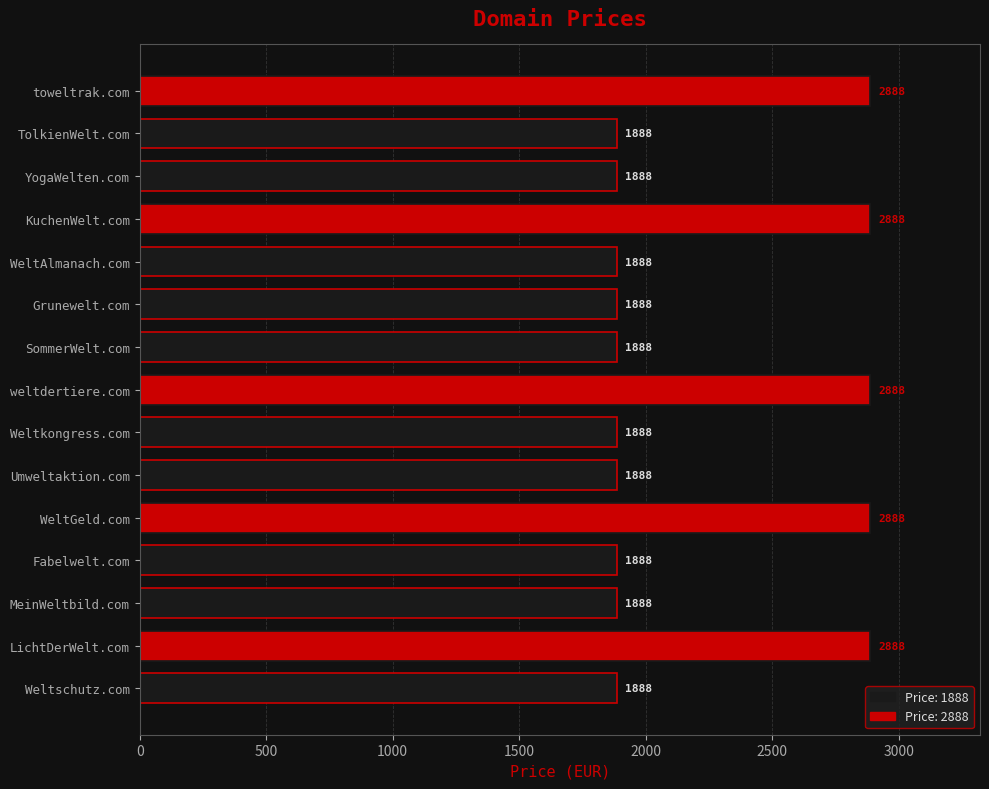

What is the difference between the second highest and second lowest values?

1000